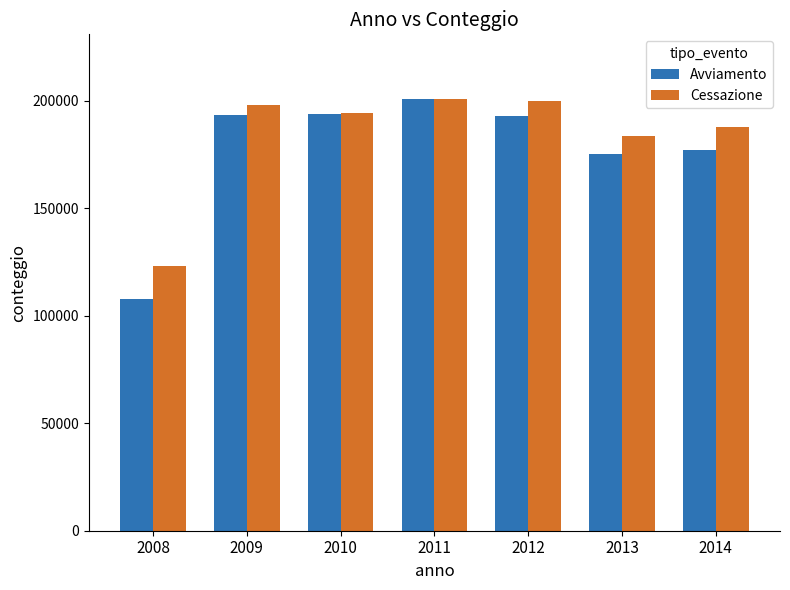

At which label does Avviamento first exceed 193174?

2009